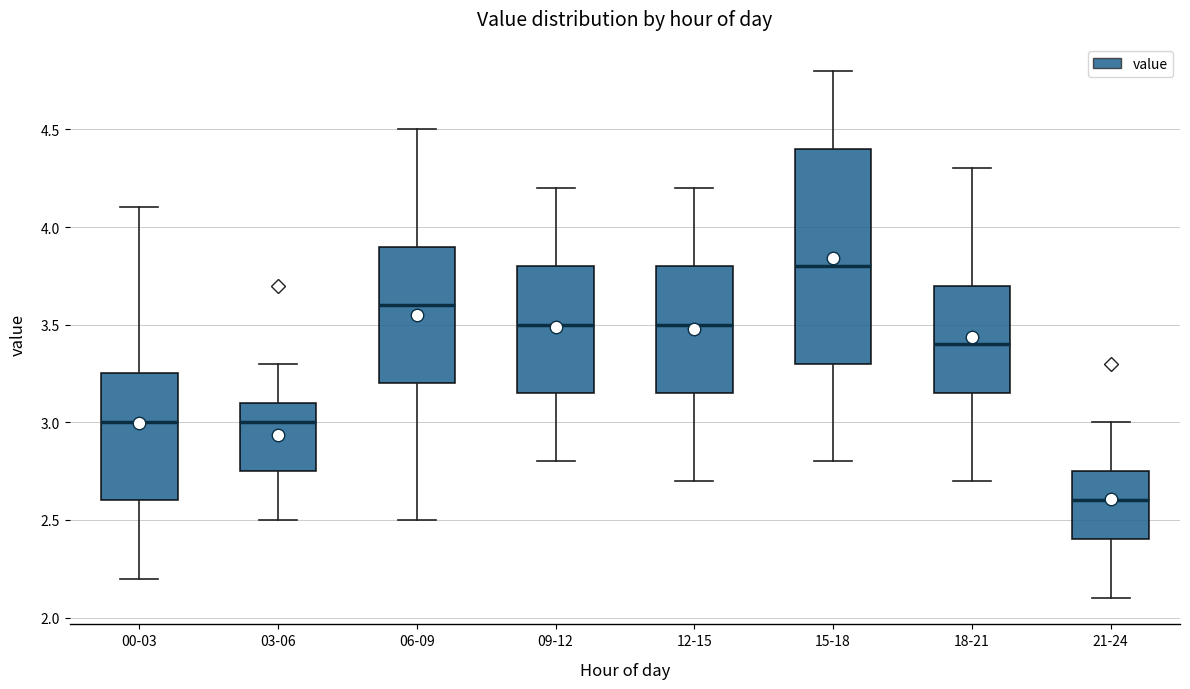

Which box has the lowest median line?

21-24